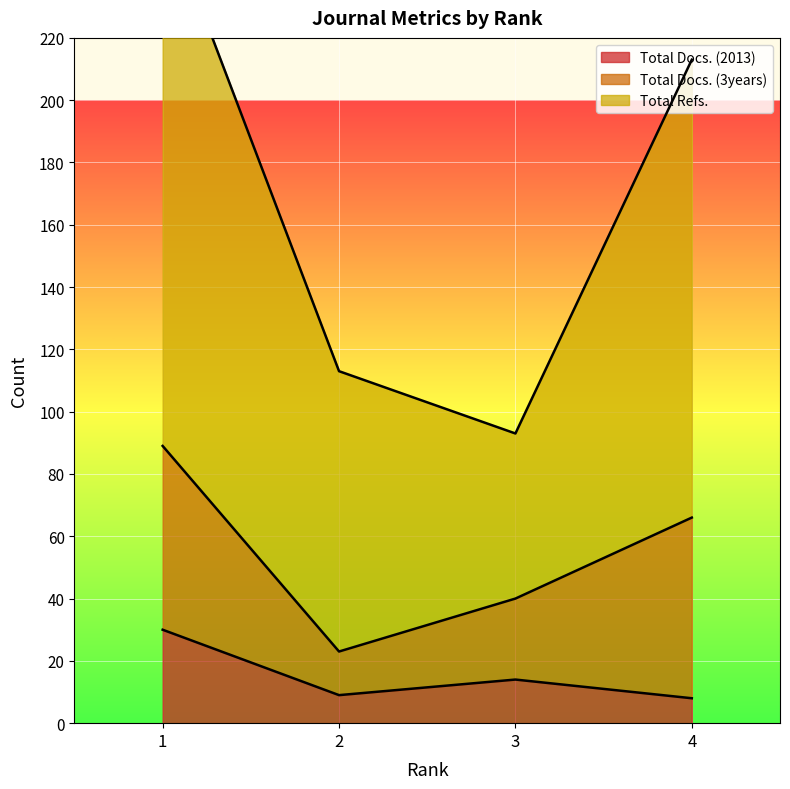

What is the maximum value for Total Docs. (2013)?

30